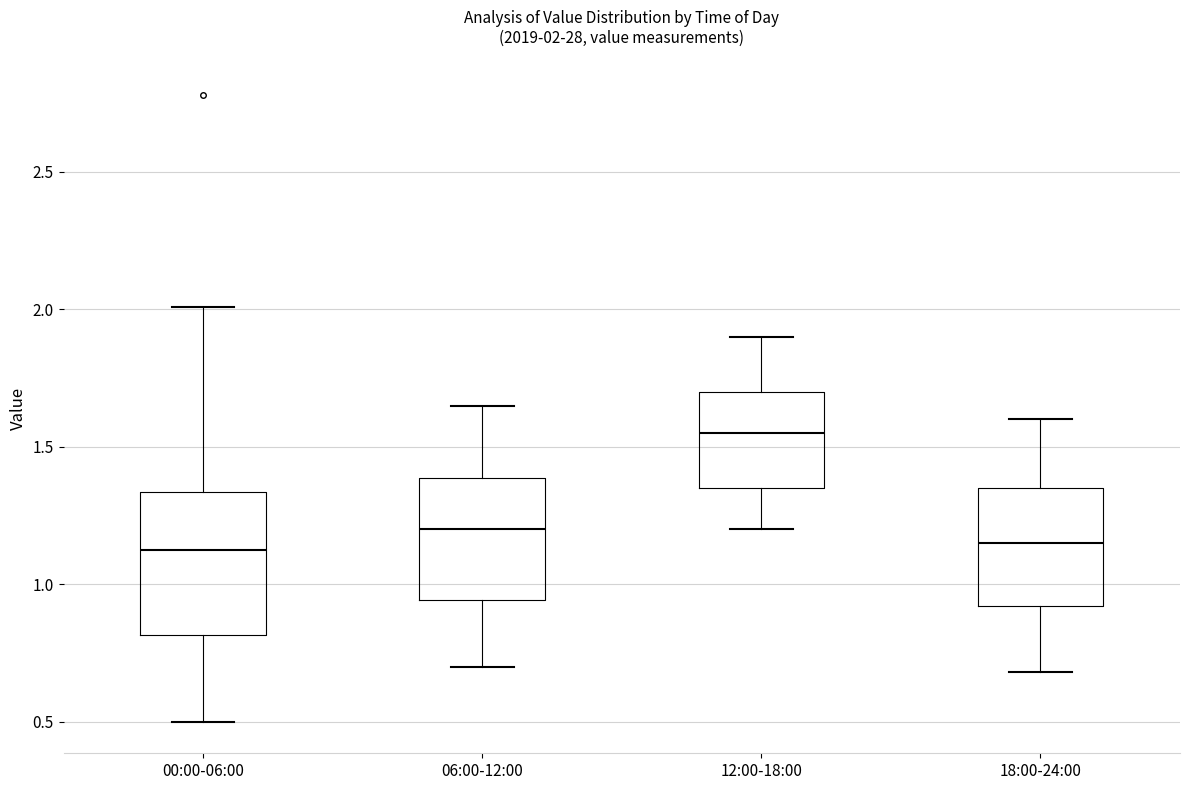

Which box is the tallest, from its lower edge to its upper edge?

00:00-06:00